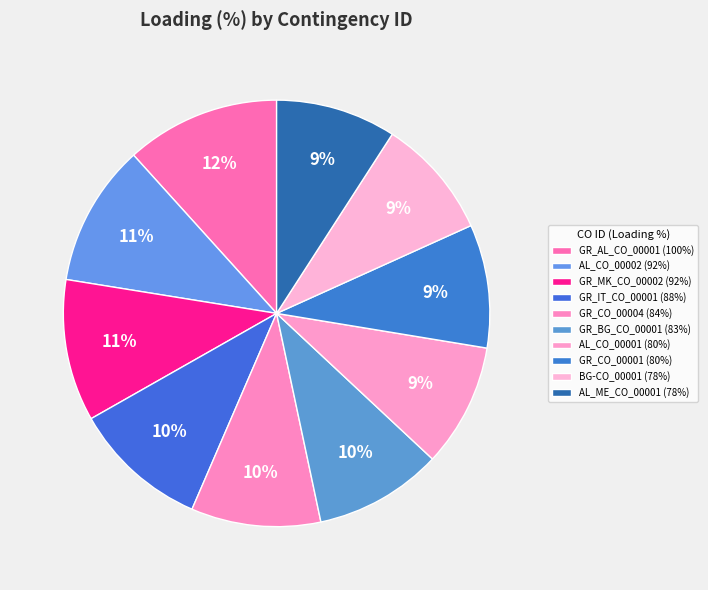

What is the total percentage of AL_ME_CO_00001 and GR_CO_00001?

18.5%